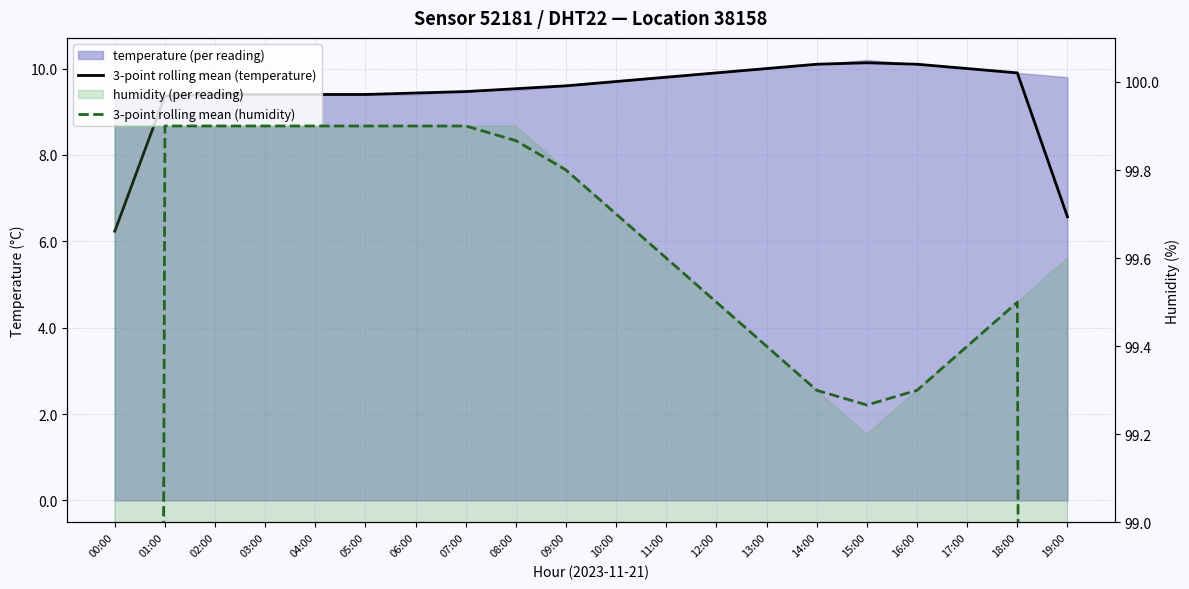

Reading left to right, what are all the values shown in this chart?

3-point rolling mean (temperature): 6.2	9.4	9.4	9.4	9.4	9.4	9.4	9.5	9.5	9.6	9.7	9.8	9.9	10.0	10.1	10.1	10.1	10.0	9.9	6.6
3-point rolling mean (humidity): 66.6	99.9	99.9	99.9	99.9	99.9	99.9	99.9	99.9	99.8	99.7	99.6	99.5	99.4	99.3	99.3	99.3	99.4	99.5	66.4